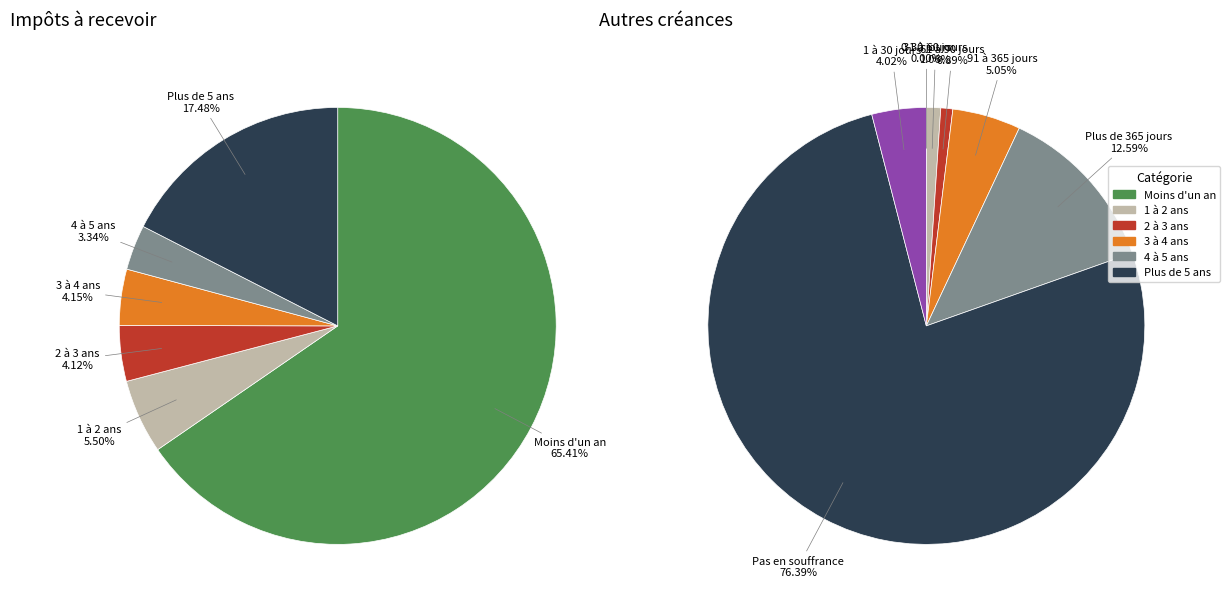

How many slices are in this pie chart?

6